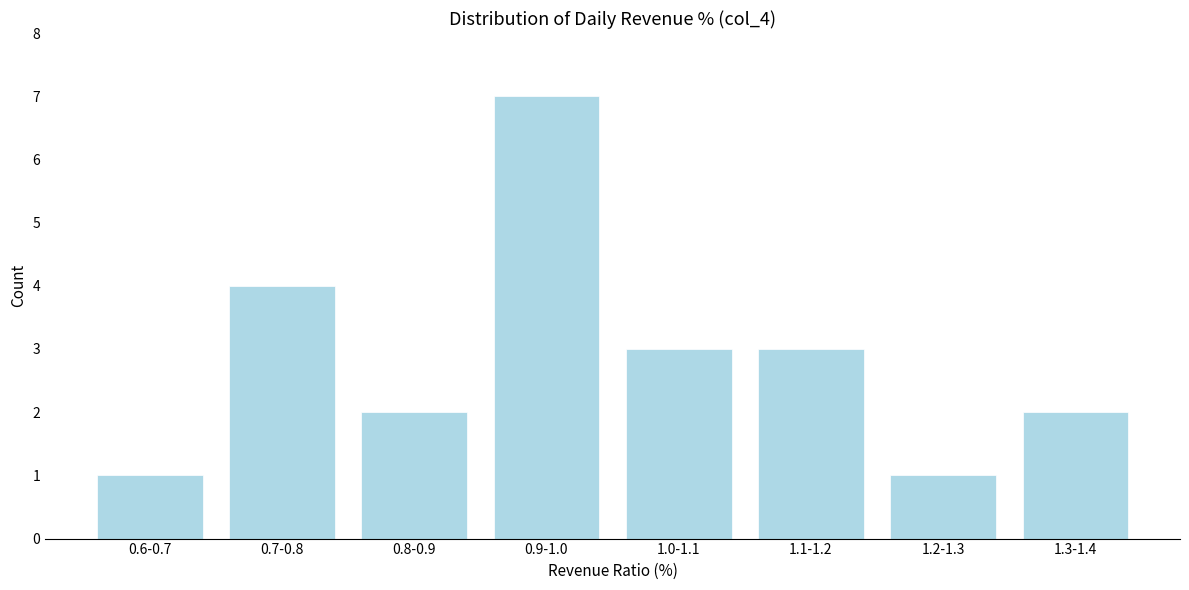

Reading left to right, extract all data points from this chart.

0.6-0.7=1	0.7-0.8=4	0.8-0.9=2	0.9-1.0=7	1.0-1.1=3	1.1-1.2=3	1.2-1.3=1	1.3-1.4=2